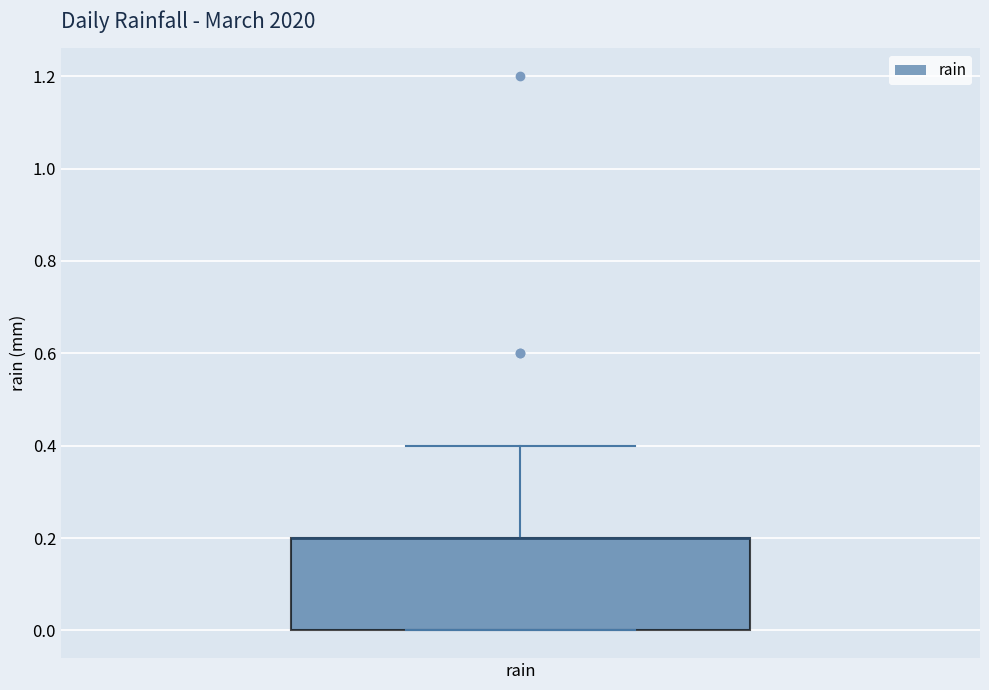

Transcribe this box plot: give where the median line is, the range the box spans, and where the two whiskers end, as read against the y-axis. The values are not printed on the chart, so give them approximately, as read against the axis.

median 0.2 (drawn on the box's upper edge), box 0.0 to 0.2, whiskers 0.0 to 0.4